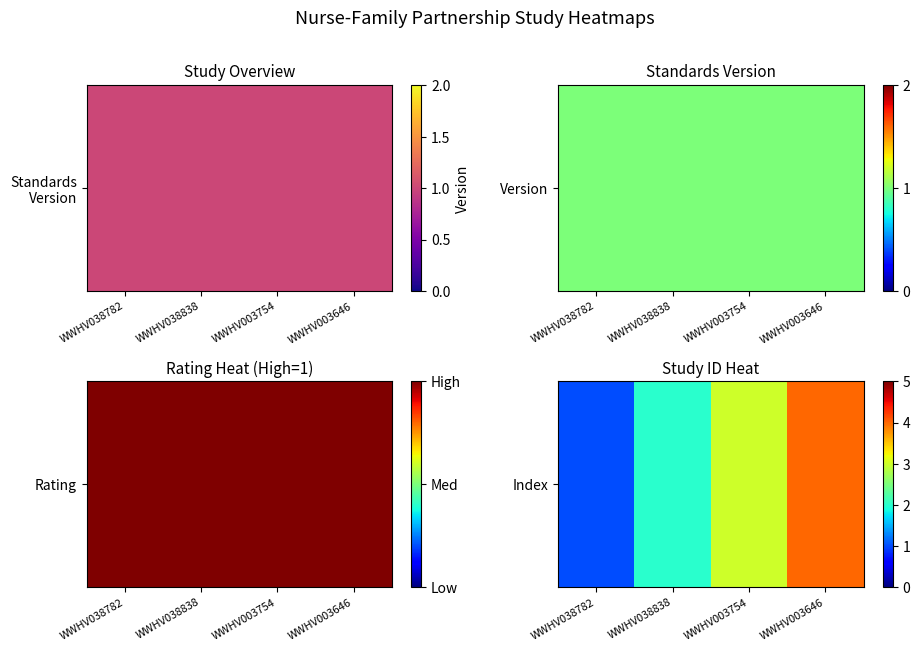

The value at WWHV003646 is 4. True or false?

True